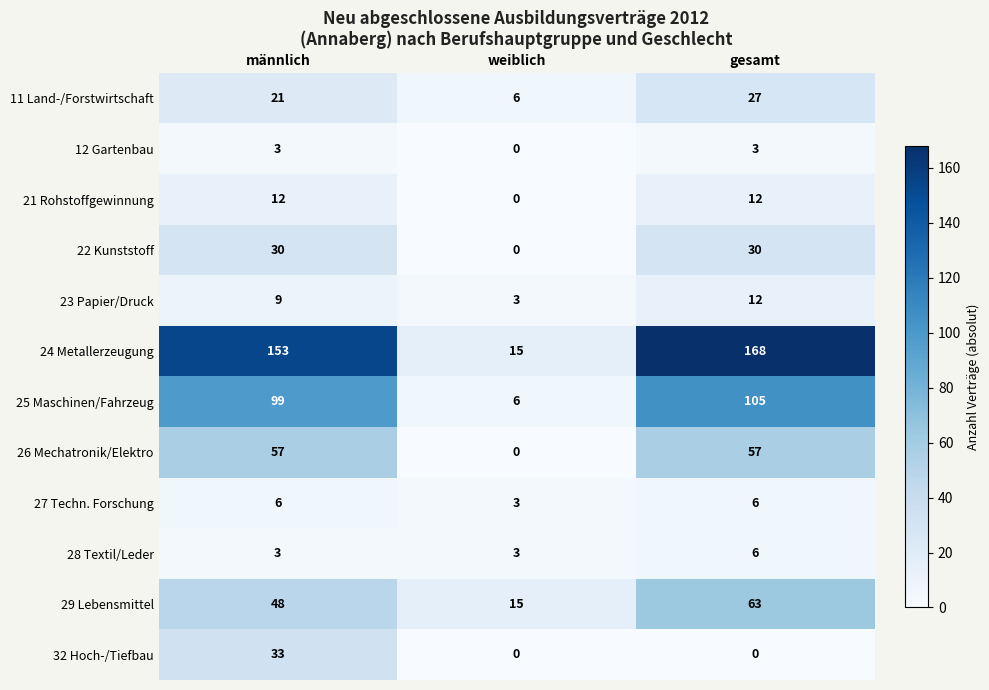

At which category is the sum across all series the highest?

gesamt